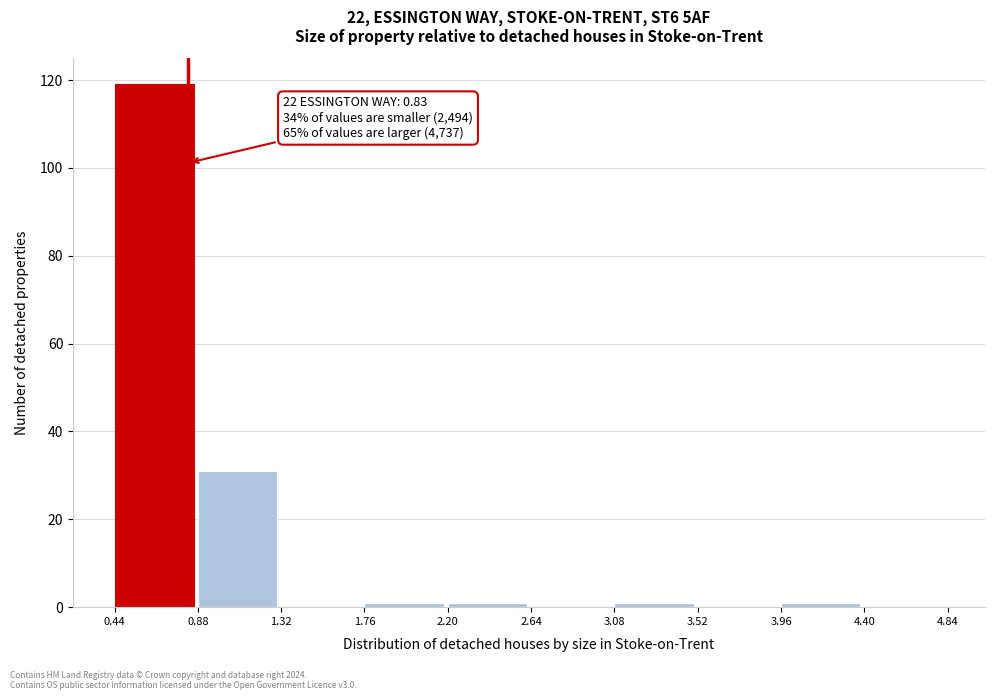

Which range on the x-axis has the tallest bar?

0.44 to 0.88